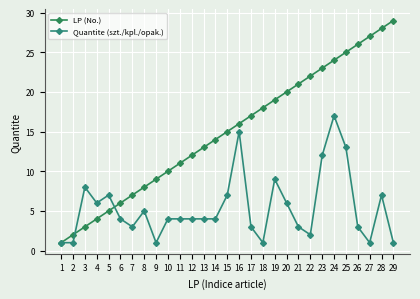

The LP (No.) series shows 19 at 19. True or false?

True